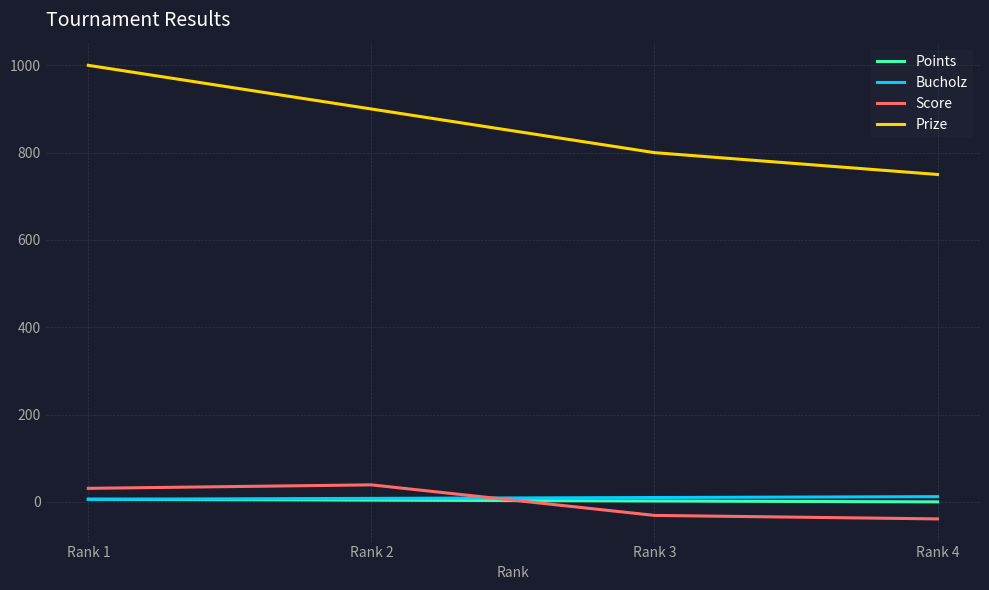

Which series changed the most between Rank 2 and Rank 3?

Prize